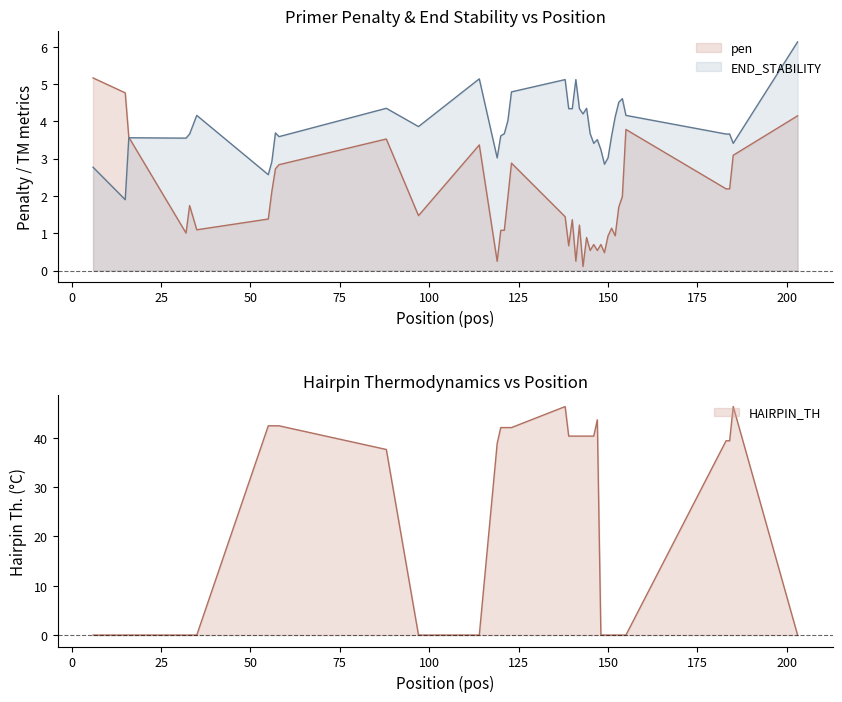

What is the value of the pen point at the 16th from the left?

1.1